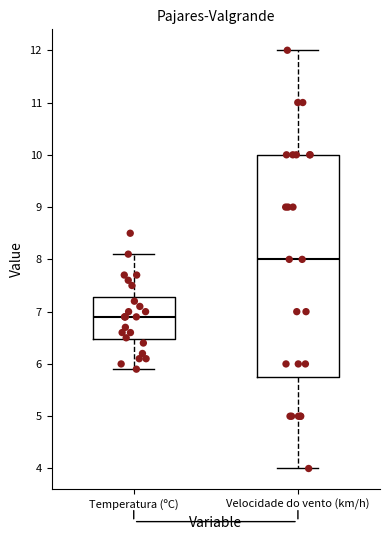

Reading left to right, transcribe this box plot: for each box, give where its median line is, the range the box spans, and where its two whiskers end, as read against the y-axis. The values are not printed on the chart, so give them approximately, as read against the axis.

Temperatura (ºC): median 6.9, box 6.5 to 7.3, whiskers 5.9 to 8.1
Velocidade do vento (km/h): median 8.0, box 5.8 to 10.0, whiskers 4.0 to 12.0